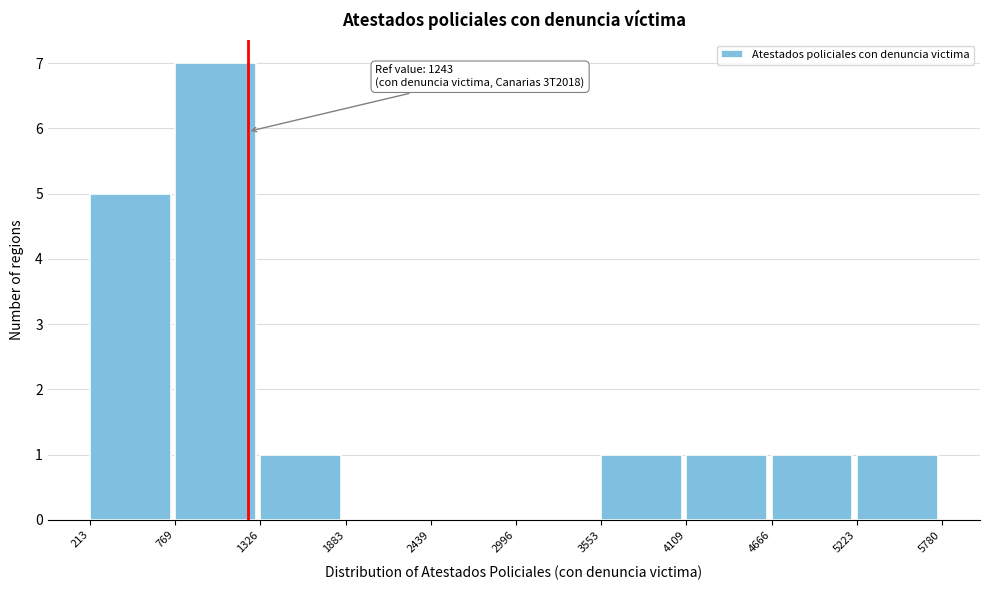

Which range on the x-axis has the tallest bar?

769 to 1326